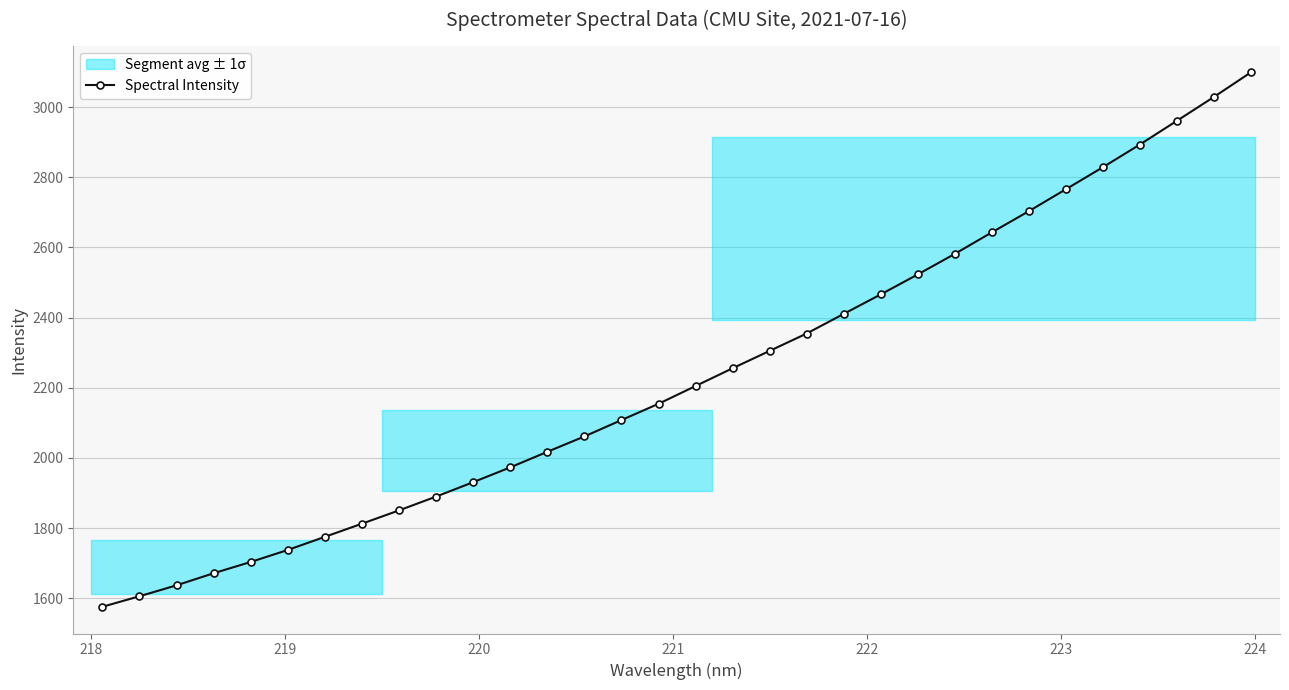

What is the value of the Spectral Intensity point at the 30th from the left?

2961.1